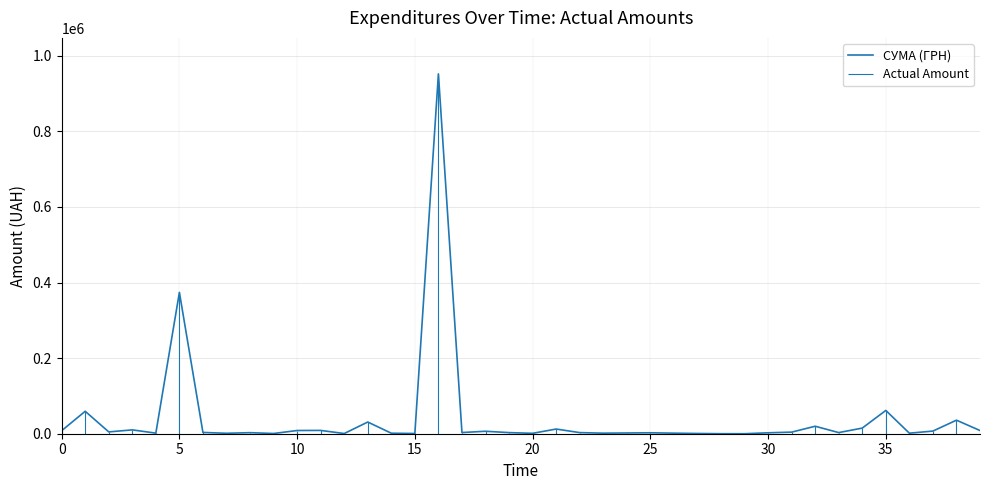

What is the sum of all values?

1664435.4